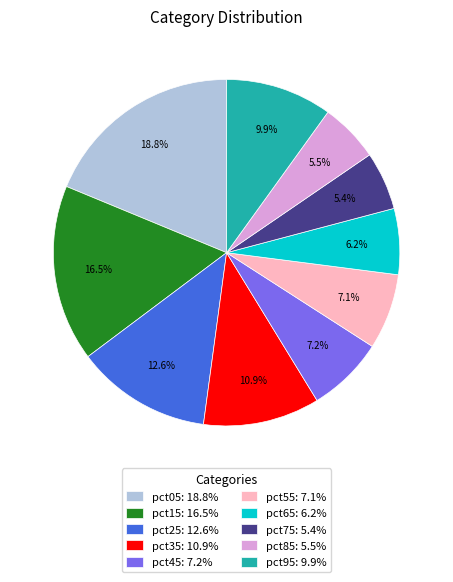

Approximately how many times larger is the value at pct85 compared to pct05?

0.3